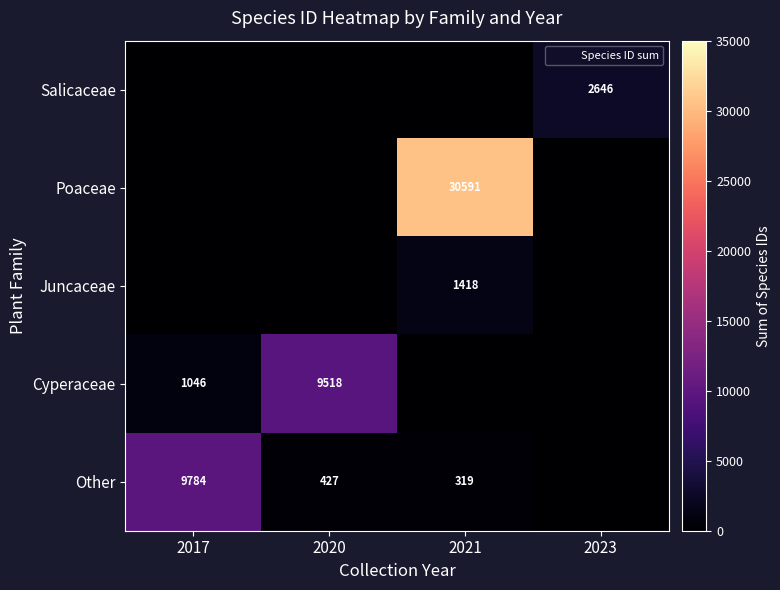

The Other series shows 9784 at 2017. True or false?

True